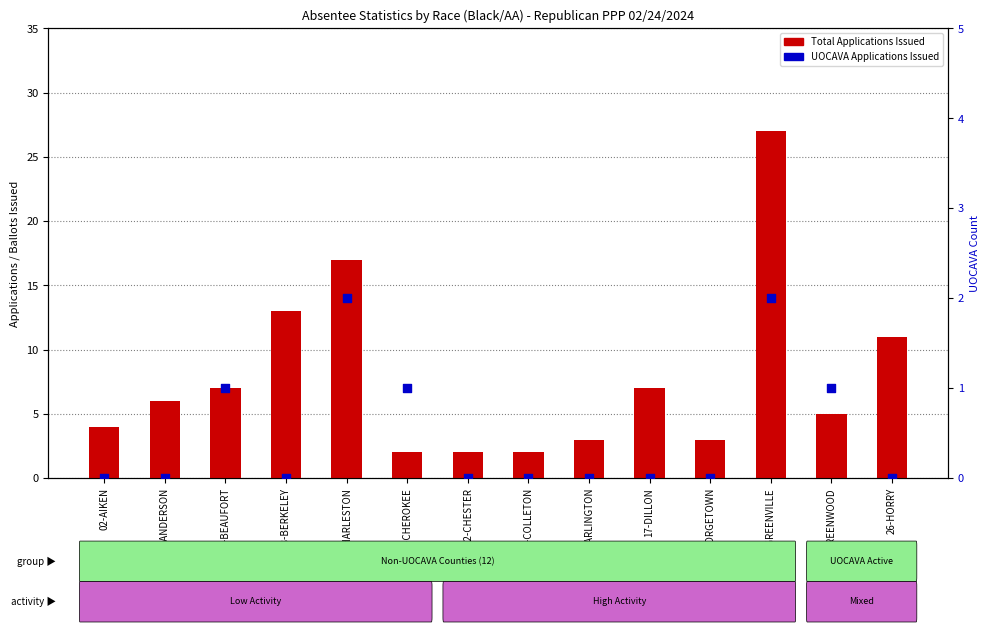

Which series has the largest total across all categories?

Total Applications Issued